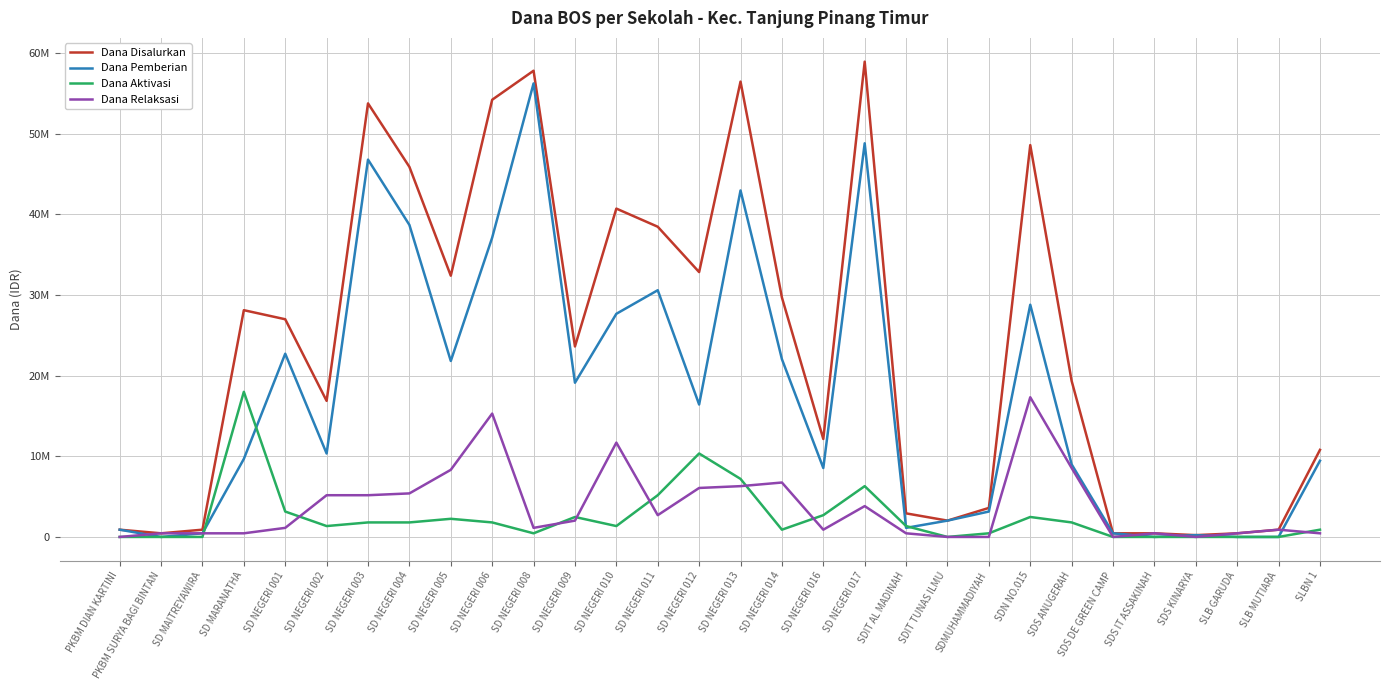

What are all the series names shown in the legend?

Dana Disalurkan, Dana Pemberian, Dana Aktivasi, Dana Relaksasi